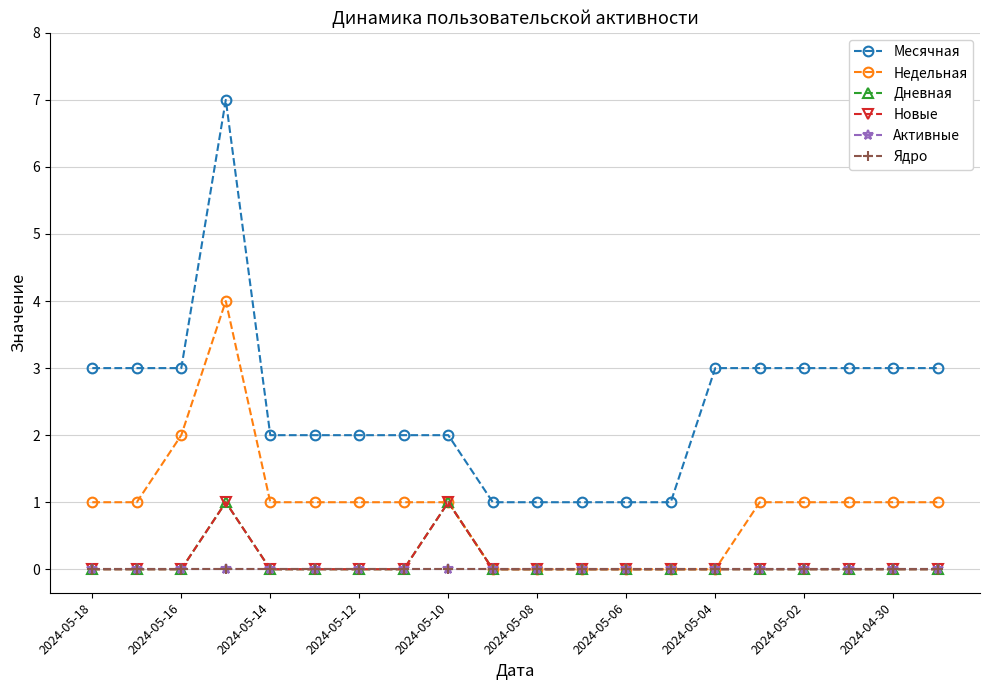

How many lines are shown in the chart?

6